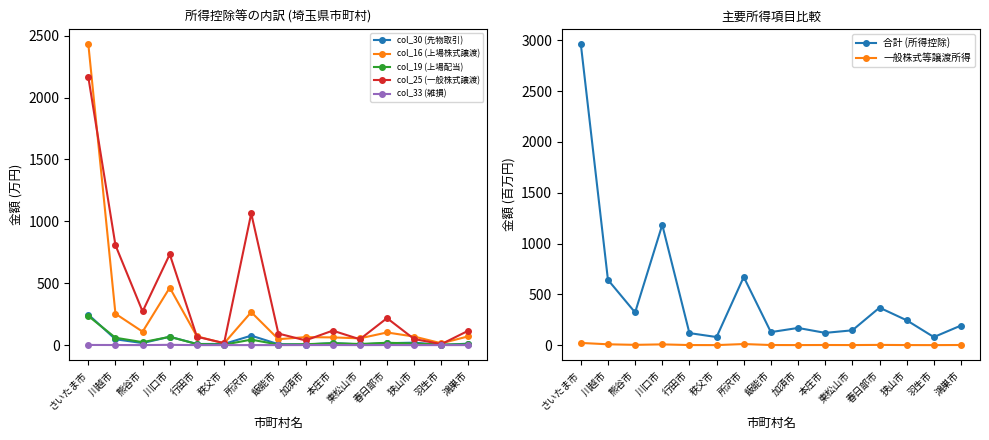

True or false: col_39 (合計) and col_33 (雑損) cross at least once.

False